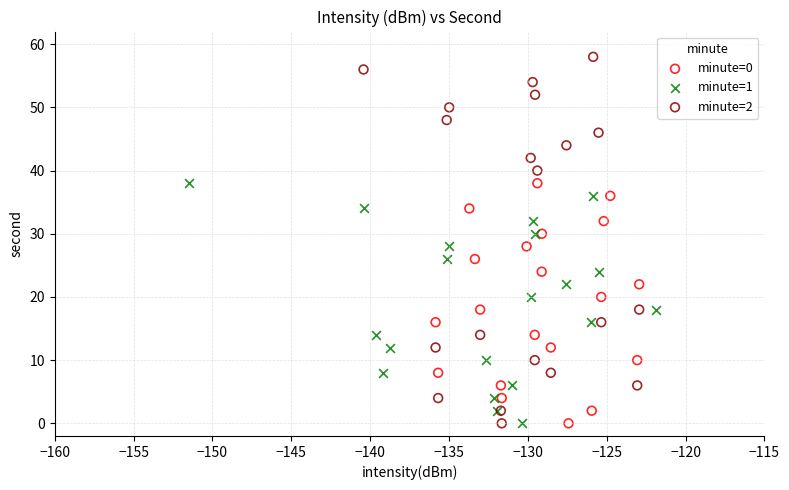

Which series has the largest Y range (max minus min)?

minute=2